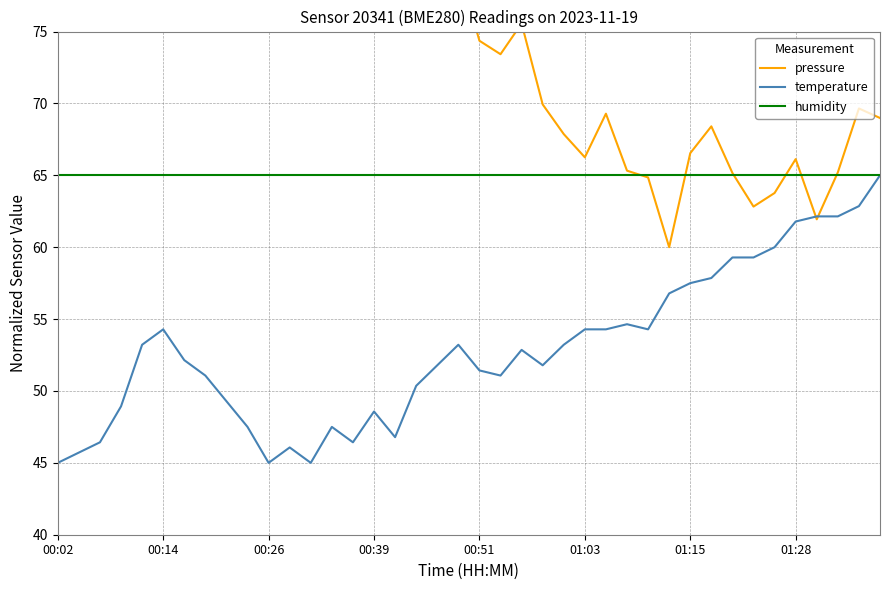

Is the value of temperature at 26 greater than the value of pressure at 22?

No